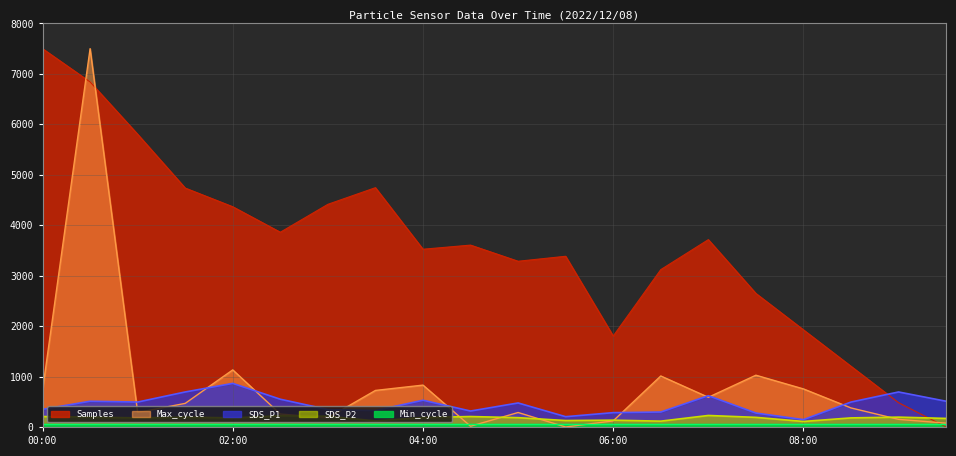

Where do Samples and SDS_P1 first cross each other?

08:30 and 09:00